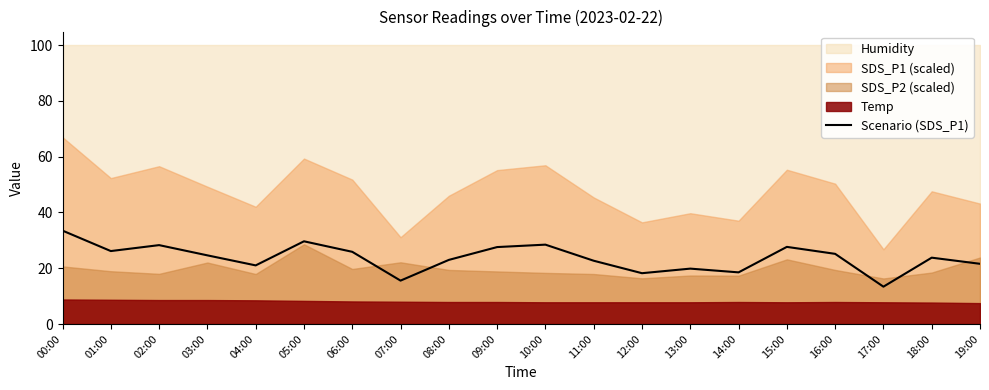

Reading left to right, list all the values displayed in this chart.

00:00=33.5	01:00=26.2	02:00=28.3	03:00=24.6	04:00=21.0	05:00=29.7	06:00=25.9	07:00=15.6	08:00=23.0	09:00=27.6	10:00=28.5	11:00=22.7	12:00=18.2	13:00=19.9	14:00=18.5	15:00=27.7	16:00=25.2	17:00=13.4	18:00=23.8	19:00=21.6